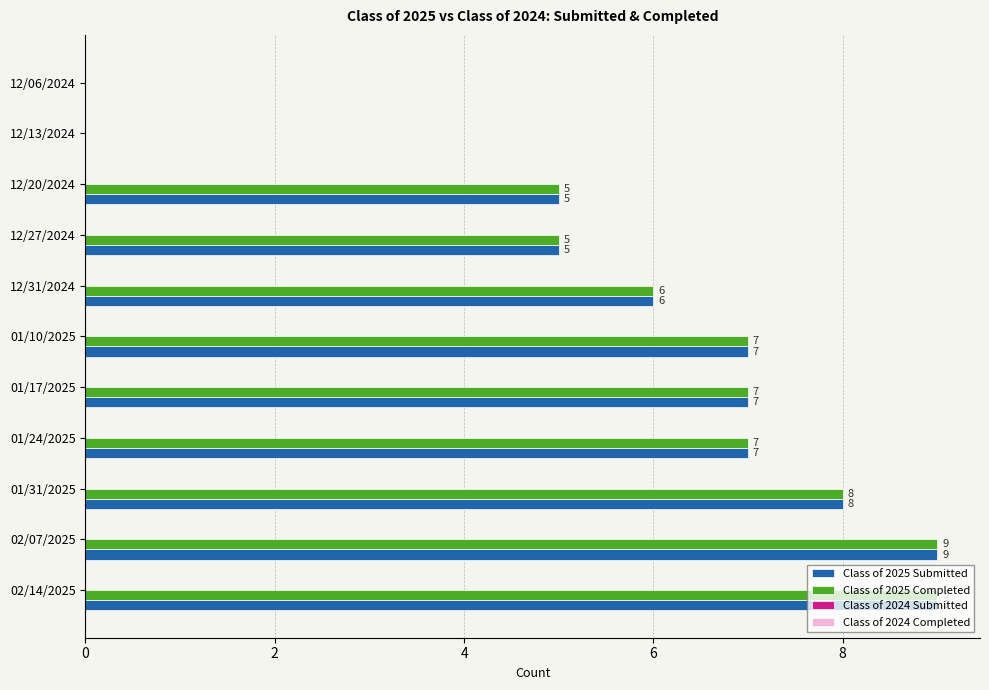

What is the sum of all Class of 2025 Submitted values?

63